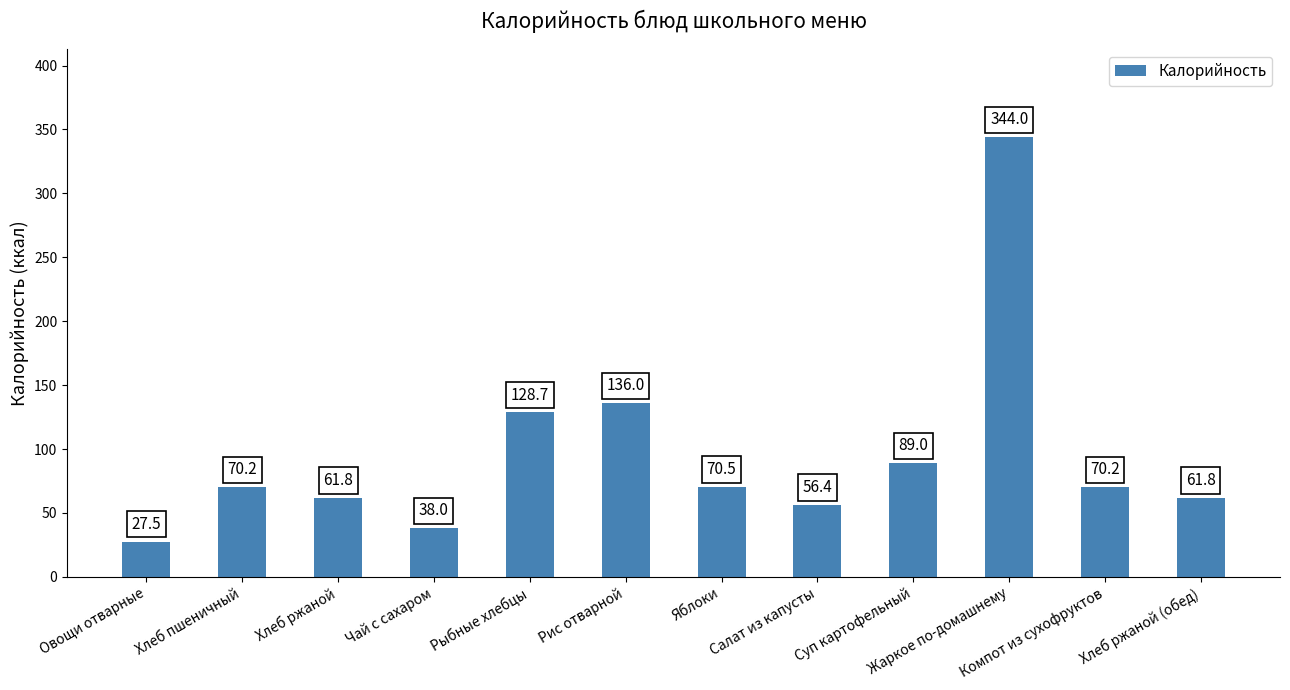

What is the label of the 5th bar from the right?

Салат из капусты